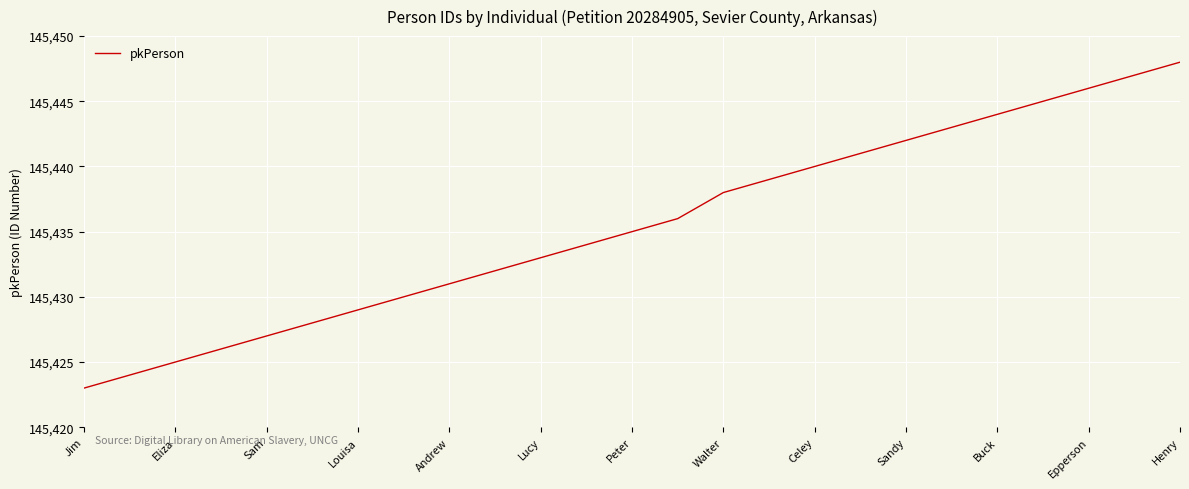

What is the minimum value shown in the chart?

145423